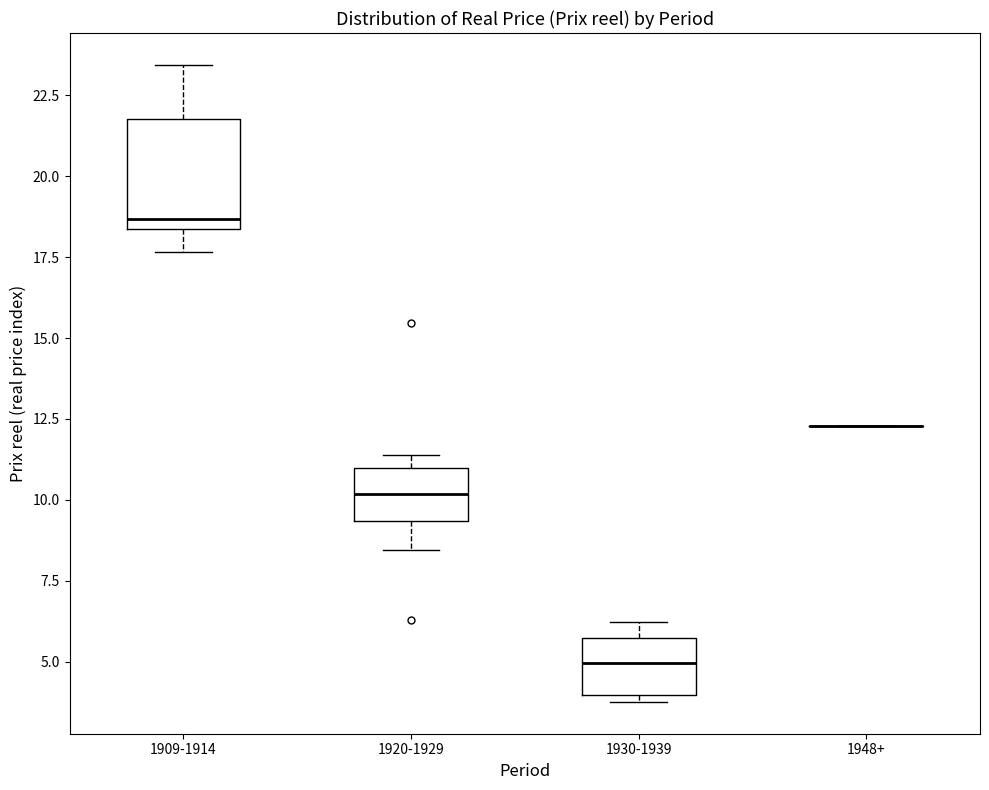

Reading left to right, transcribe this box plot: for each box, give where its median line is, the range the box spans, and where its two whiskers end, as read against the y-axis. The values are not printed on the chart, so give them approximately, as read against the axis.

1909-1914: median 18.5 (just above the box's lower edge), box 18.5 to 22.0, whiskers 17.5 to 23.5
1920-1929: median 10.0, box 9.5 to 11.0, whiskers 8.5 to 11.5
1930-1939: median 5.0, box 4.0 to 5.5, whiskers 4.0 (just below the box's lower edge) to 6.0
1948+: box collapsed to a line at 12.5, whiskers 12.5 to 12.5